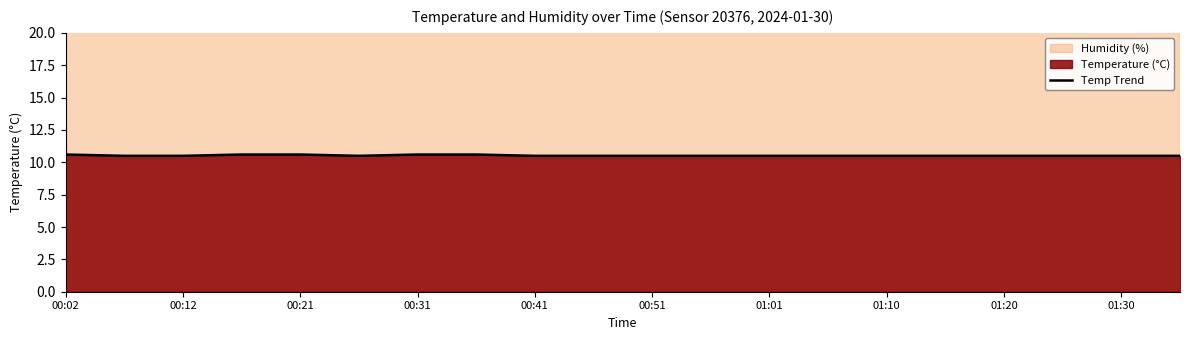

What is the maximum value for Temp Trend?

10.6